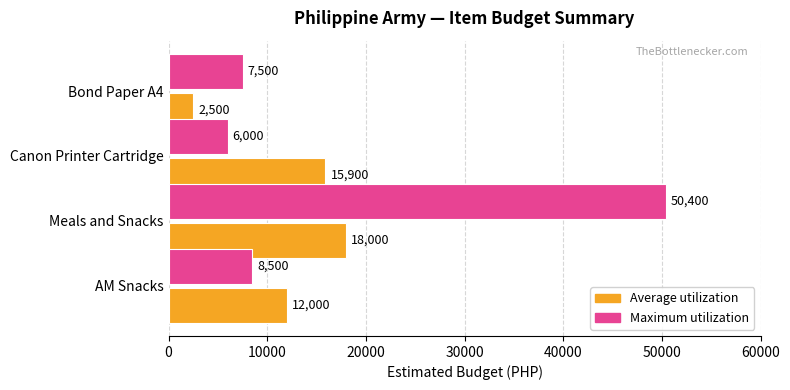

Is the value of Average utilization at Meals and Snacks greater than the value of Maximum utilization at Canon Printer Cartridge?

Yes